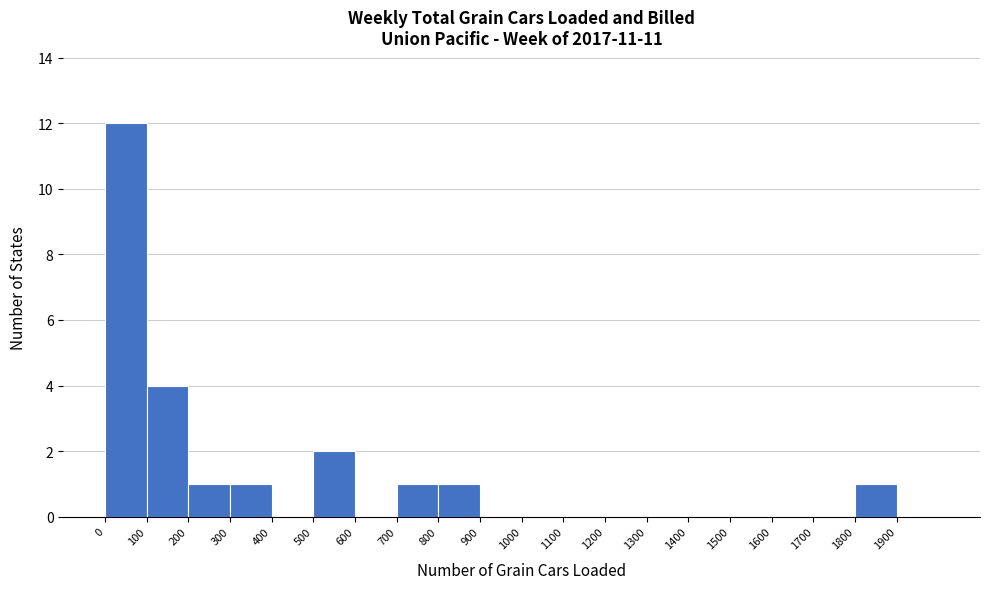

Reading left to right, transcribe this chart: for each bar, give the range it covers on the x-axis and its height. The values are not printed on the chart, so give them approximately, as read against the axis.

0 to 100: 12
100 to 200: 4
200 to 300: 1
300 to 400: 1
400 to 500: 0
500 to 600: 2
600 to 700: 0
700 to 800: 1
800 to 900: 1
900 to 1000: 0
1000 to 1100: 0
1100 to 1200: 0
1200 to 1300: 0
1300 to 1400: 0
1400 to 1500: 0
1500 to 1600: 0
1600 to 1700: 0
1700 to 1800: 0
1800 to 1900: 1
1900 to 2000: 0